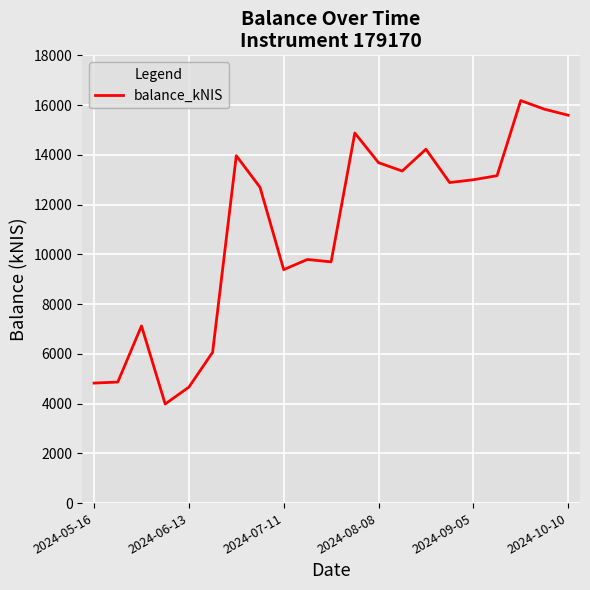

What is the greatest value displayed?

16180.9